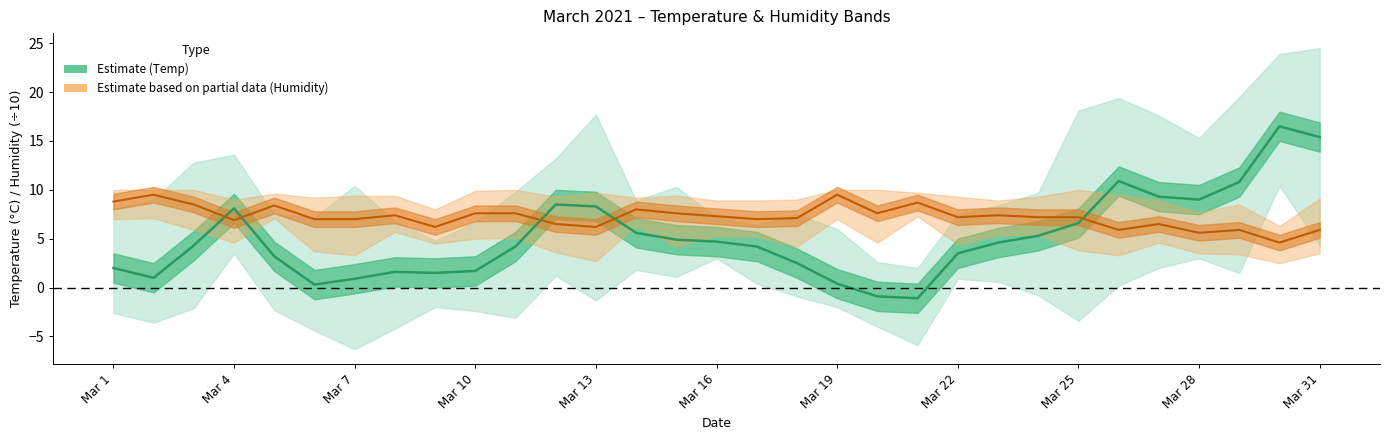

Rank the series at 14 from highest to lowest value.

Humidity AVG (÷10), Temp AVG